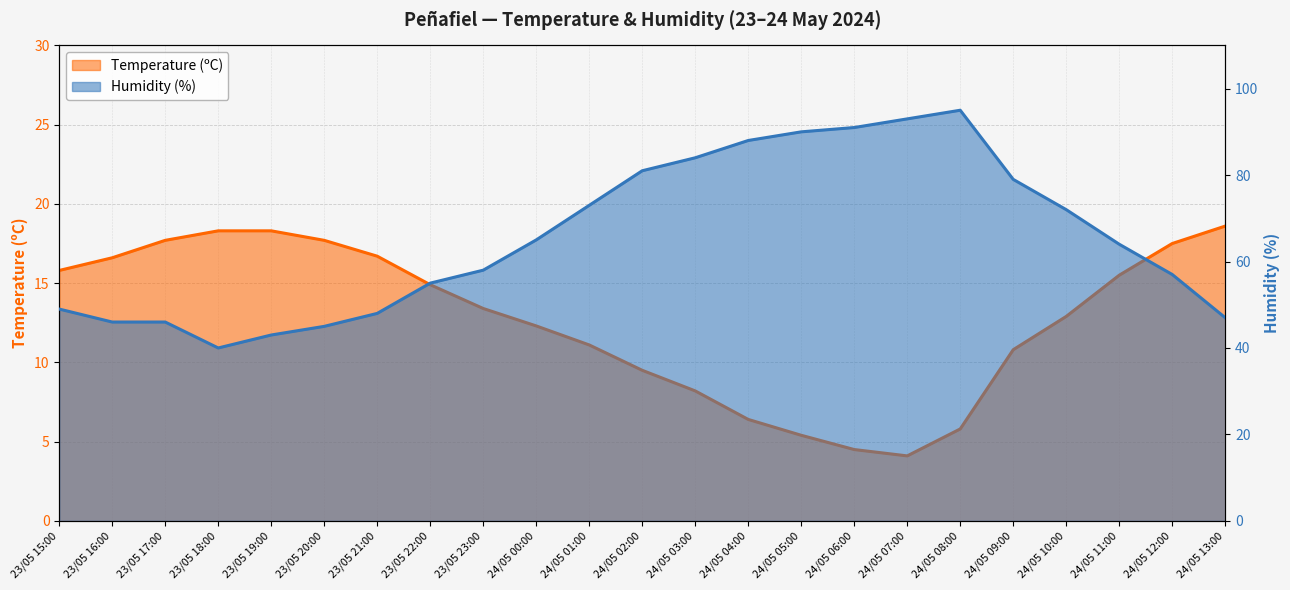

Where is the first local minimum for Temperature (ºC)?

24/05 07:00